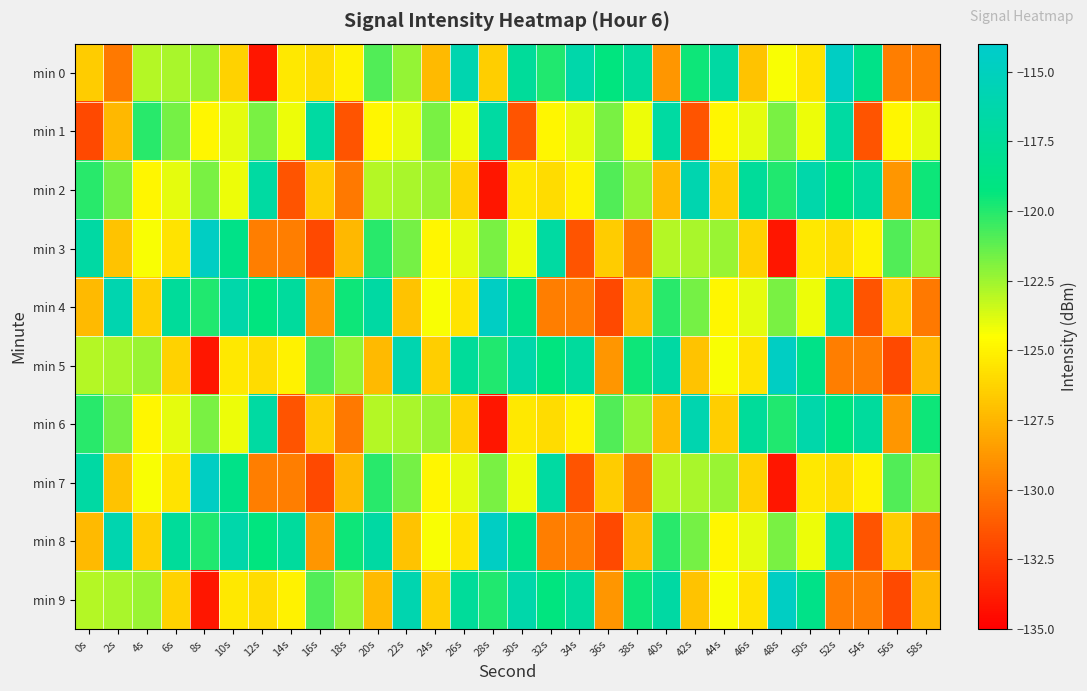

What is the spread (max minus min) of values at 26s?

10.3